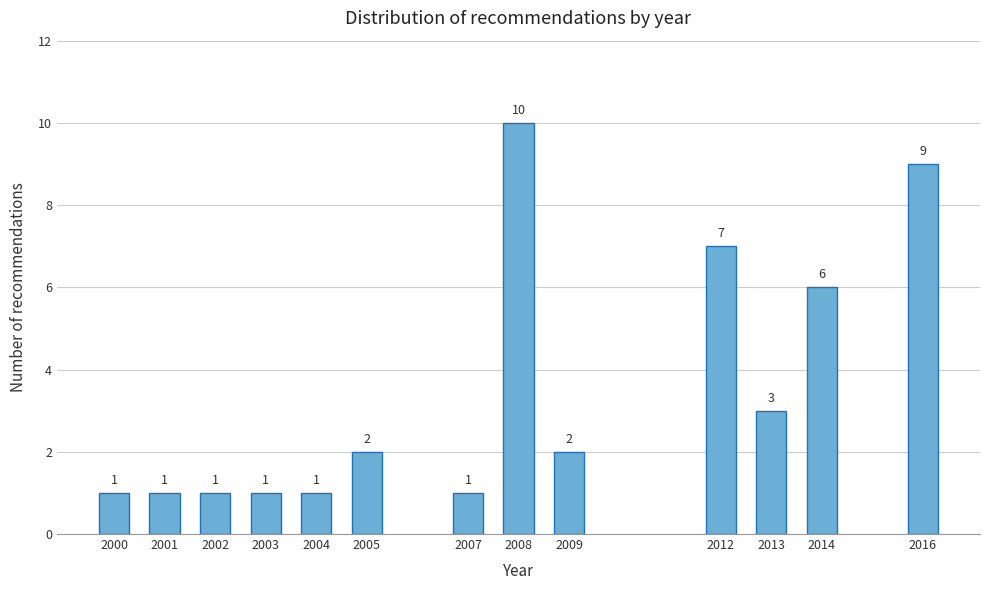

Reading left to right, transcribe all the data shown in this chart.

2000=1	2001=1	2002=1	2003=1	2004=1	2005=2	2007=1	2008=10	2009=2	2012=7	2013=3	2014=6	2016=9